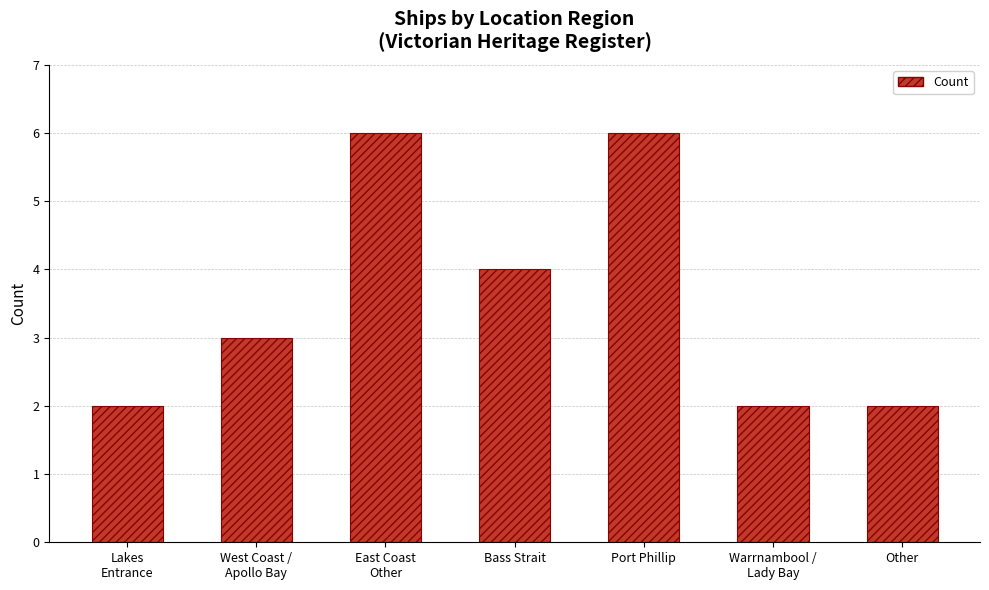

What position from the right is West Coast /
Apollo Bay?

6